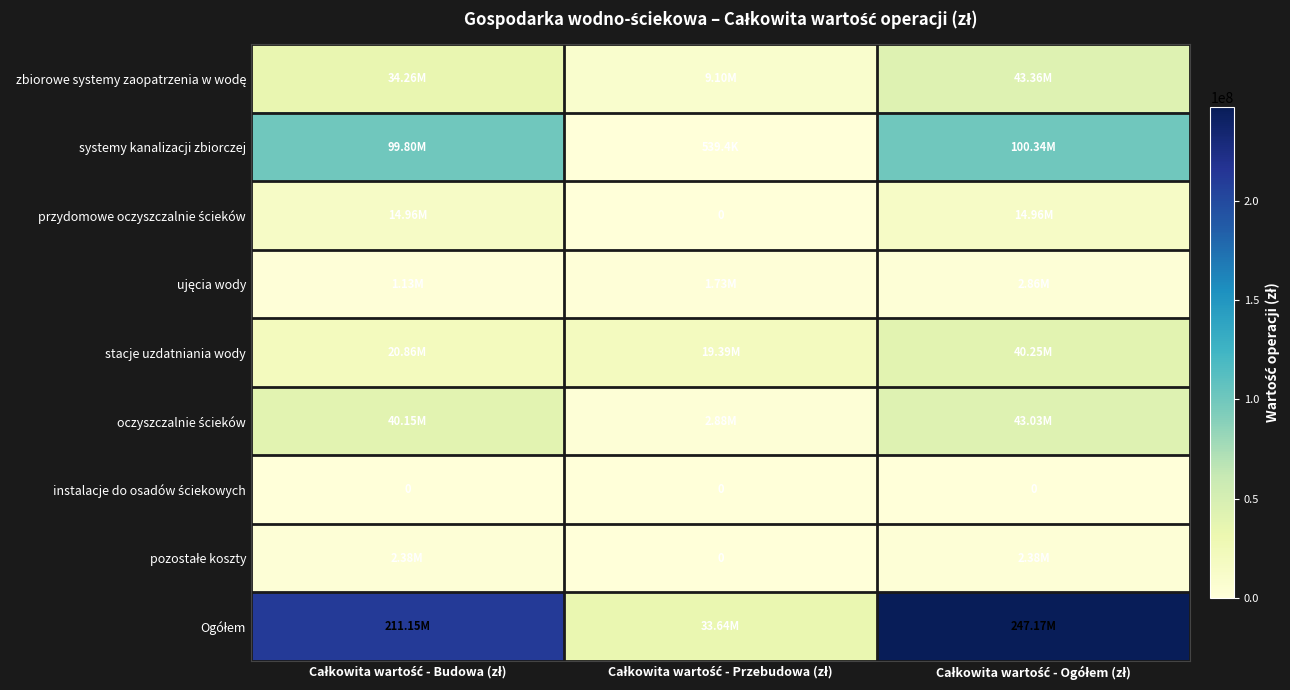

What is the total value across all series at Całkowita wartość - Ogółem (zł)?

494331260.2